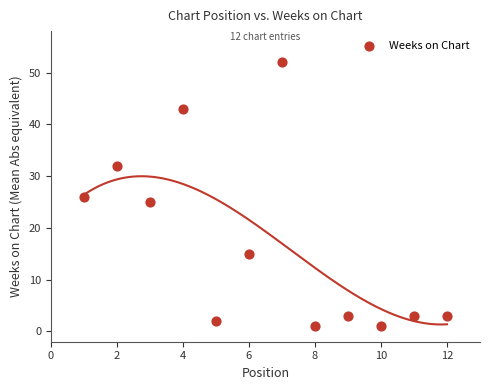

What is the range of Y values (max minus min)?

51